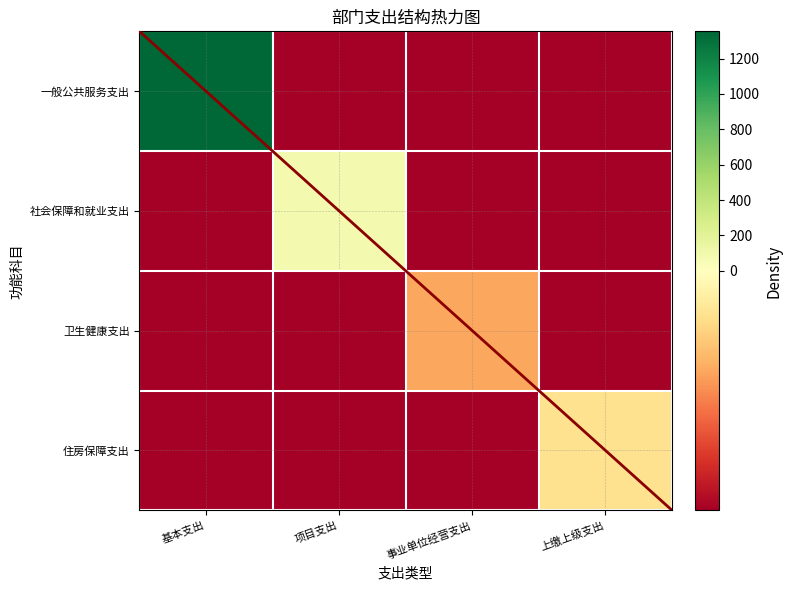

Is it true that 社会保障和就业支出 equals -74.0 at 基本支出?

False